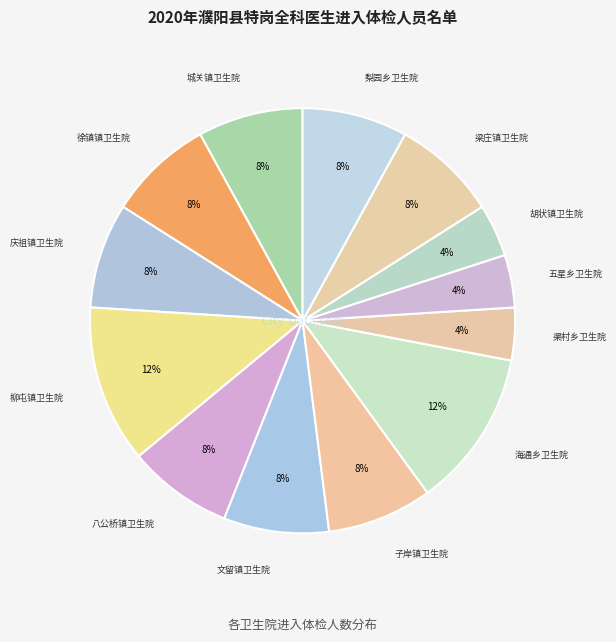

How many segments does this pie chart have?

13